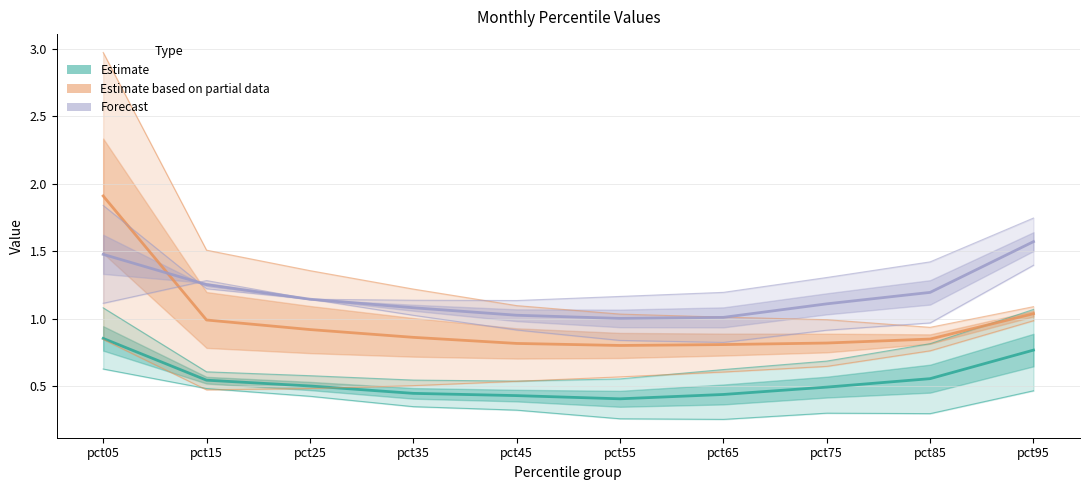

At which category does the chart reach its peak across all series?

pct05